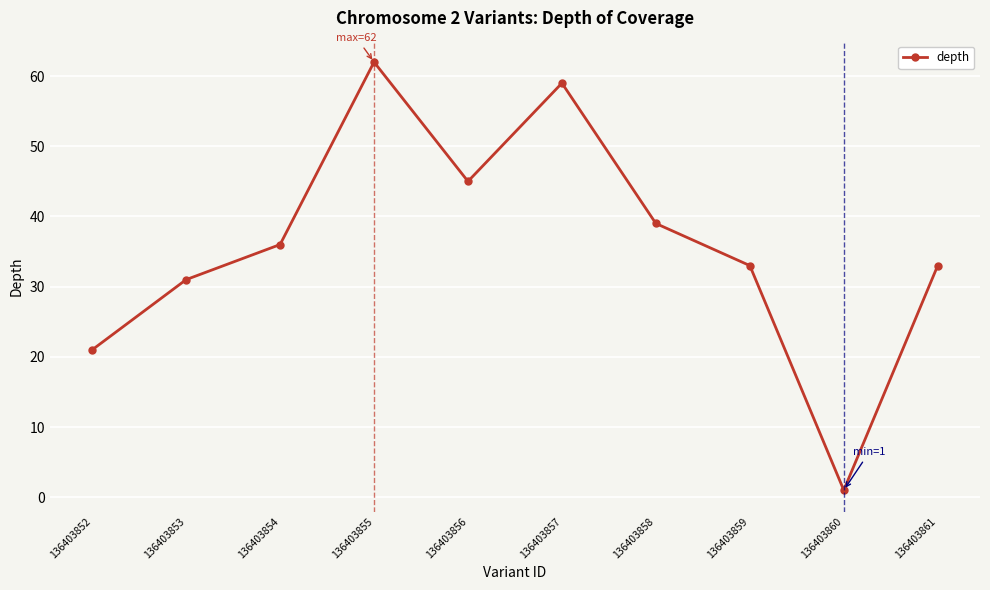

Reading left to right, list all the values displayed in this chart.

21	31	36	62	45	59	39	33	1	33